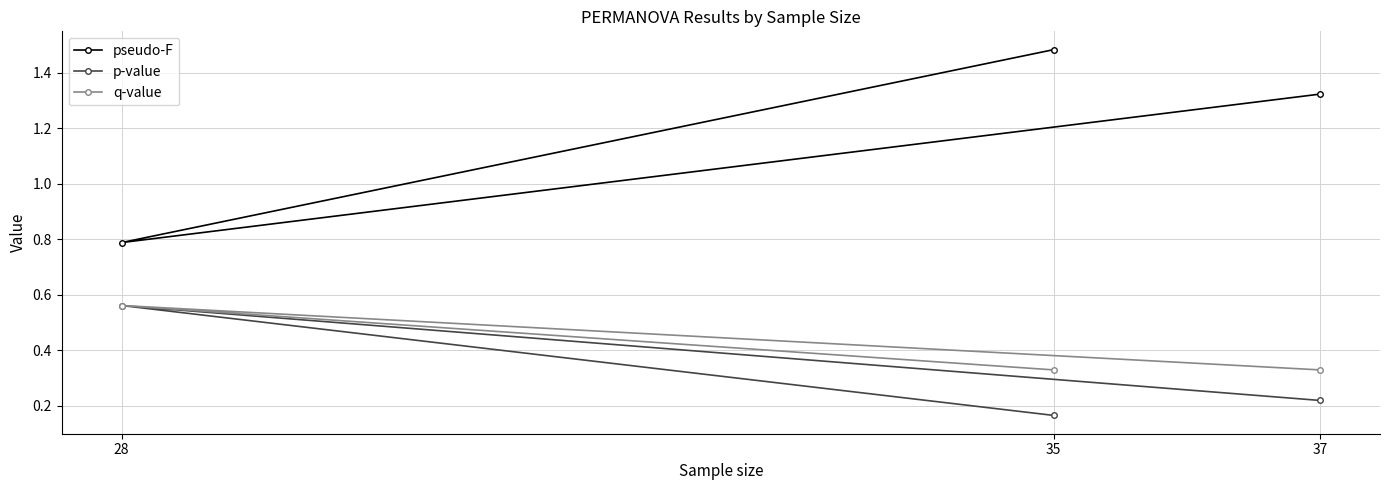

Between 35 and 28, which series saw the biggest shift?

pseudo-F